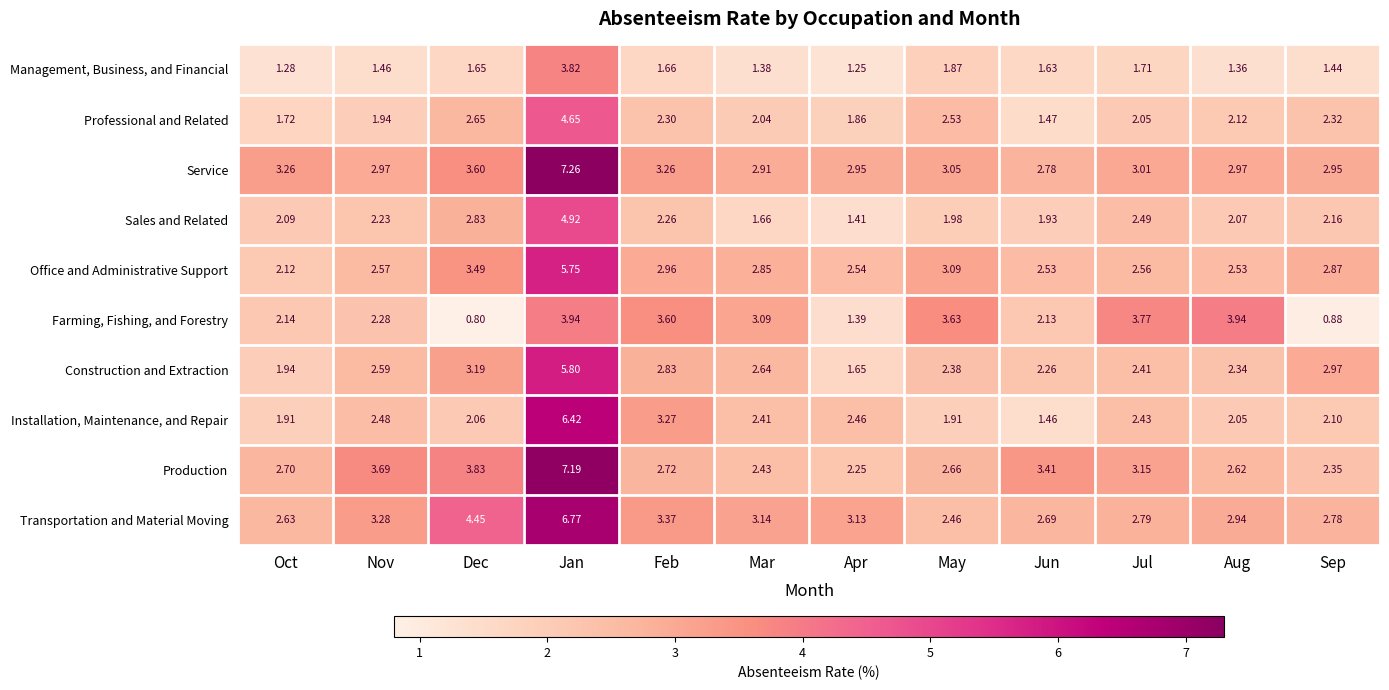

Where does the Construction and Extraction series first go above 2?

Nov